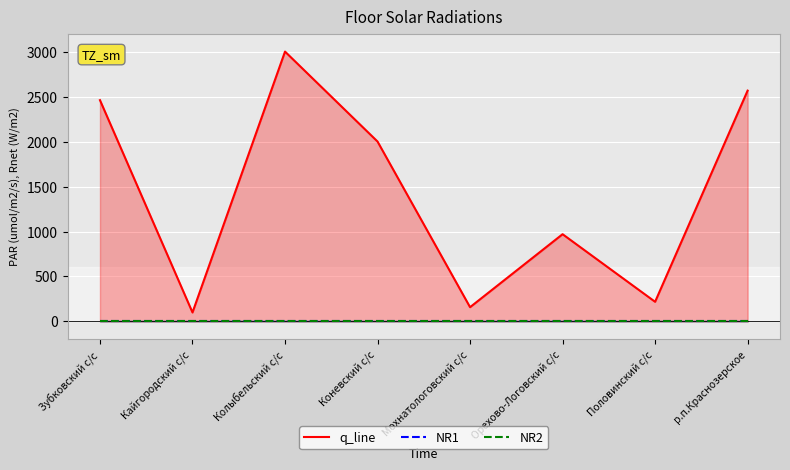

Reading left to right, list all the values displayed in this chart.

q_line: Зубковский с/с=2460.0	Кайгородский с/с=100.0	Колыбельский с/с=3000.0	Коневский с/с=2000.0	Мохнатологовский с/с=158.7	Орехово-Логовский с/с=970.0	Половинский с/с=218.5	р.п.Краснозерское=2566.0
NR1: Зубковский с/с=0.0	Кайгородский с/с=0.0	Колыбельский с/с=0.0	Коневский с/с=0.0	Мохнатологовский с/с=0.0	Орехово-Логовский с/с=0.0	Половинский с/с=0.0	р.п.Краснозерское=0.0
NR2: Зубковский с/с=0.0	Кайгородский с/с=0.0	Колыбельский с/с=0.0	Коневский с/с=0.0	Мохнатологовский с/с=0.0	Орехово-Логовский с/с=0.0	Половинский с/с=0.0	р.п.Краснозерское=0.0